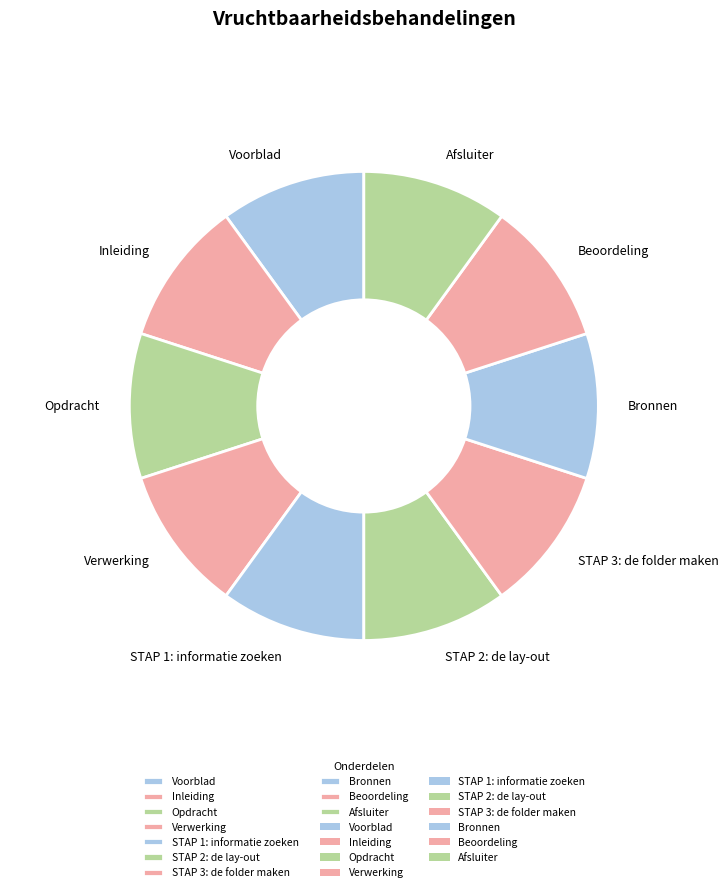

Does STAP 1: informatie zoeken account for over 50% of the chart?

No